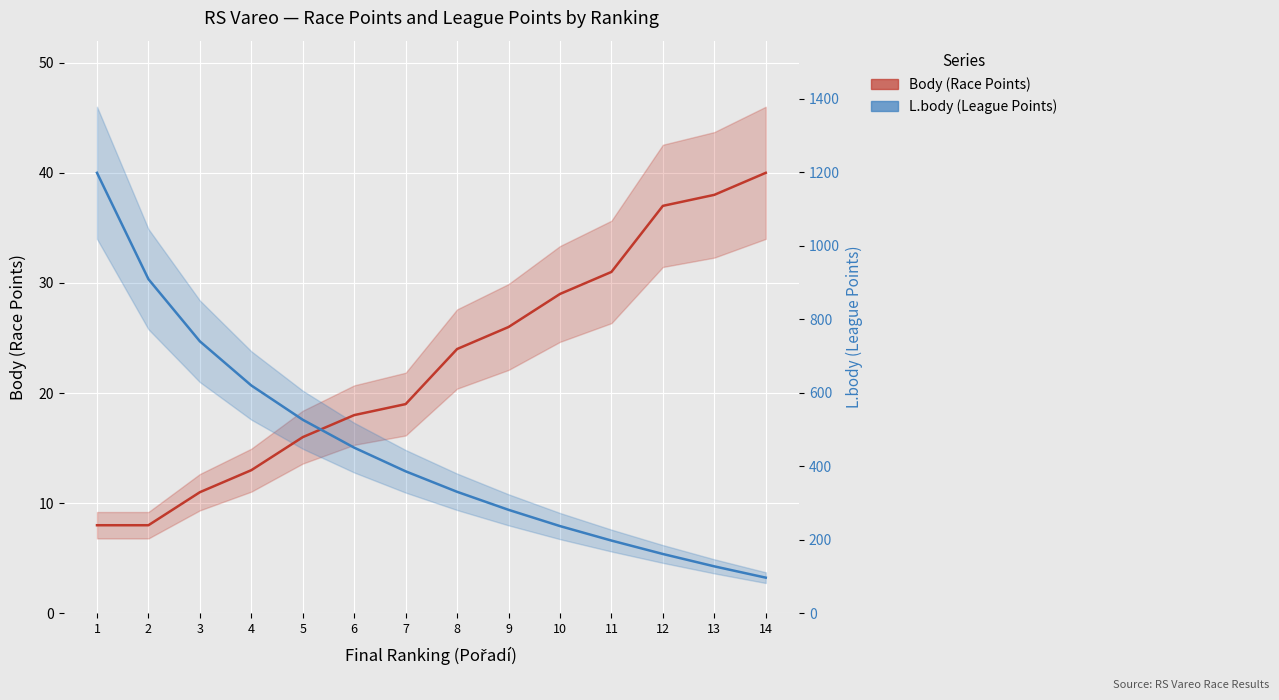

Which series changed the most between 1 and 3?

L.body (scaled, League Points)